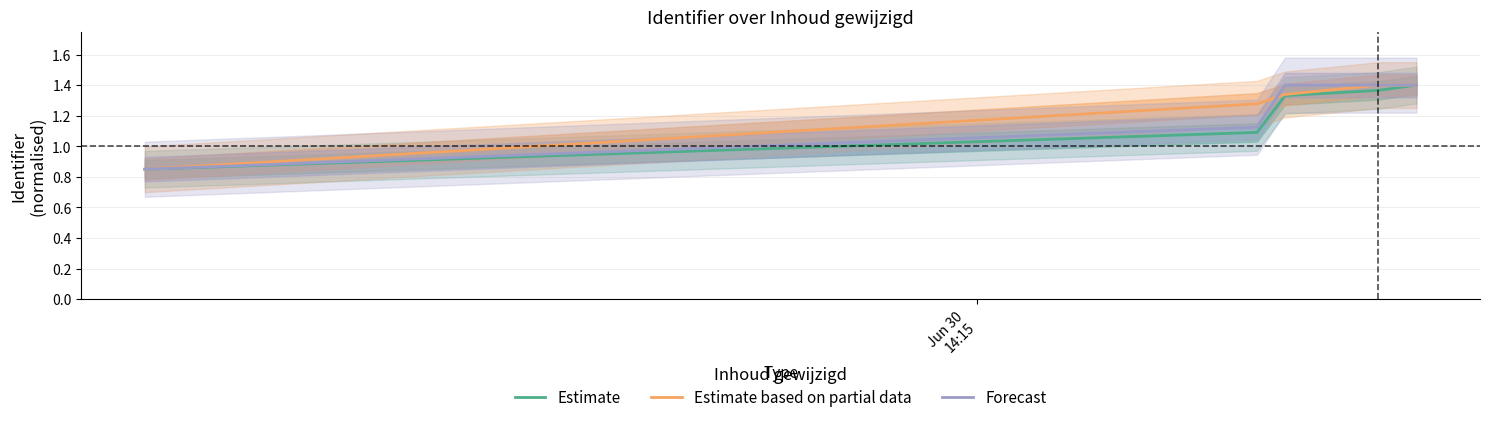

At how many categories does at least one series exceed 0?

5